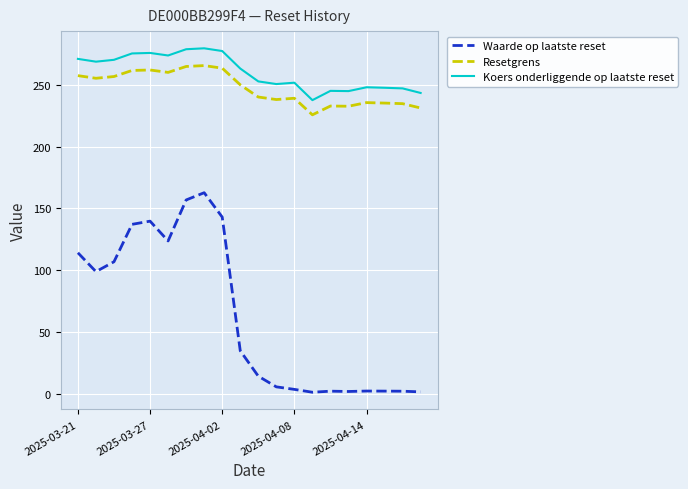

True or false: Waarde op laatste reset has more than 0 interior local peaks.

True